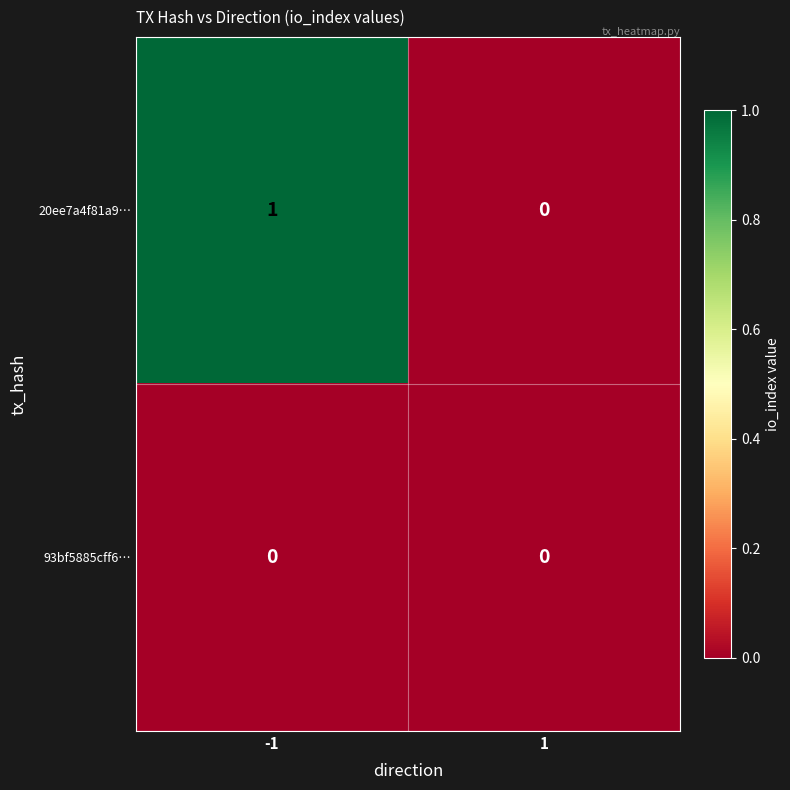

Rank the series by their average value, from highest to lowest.

20ee7a4f81a9…, 93bf5885cff6…